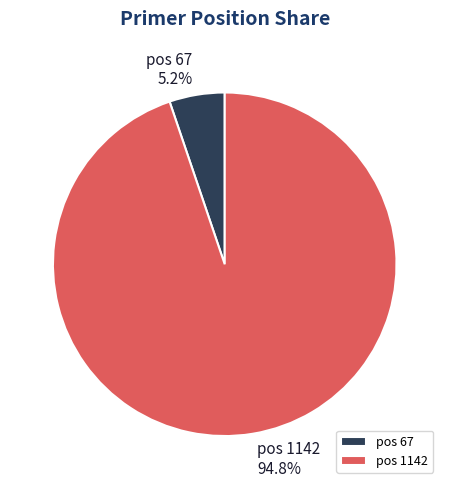

Is the sum of pos 67 and pos 1142 greater than half?

Yes